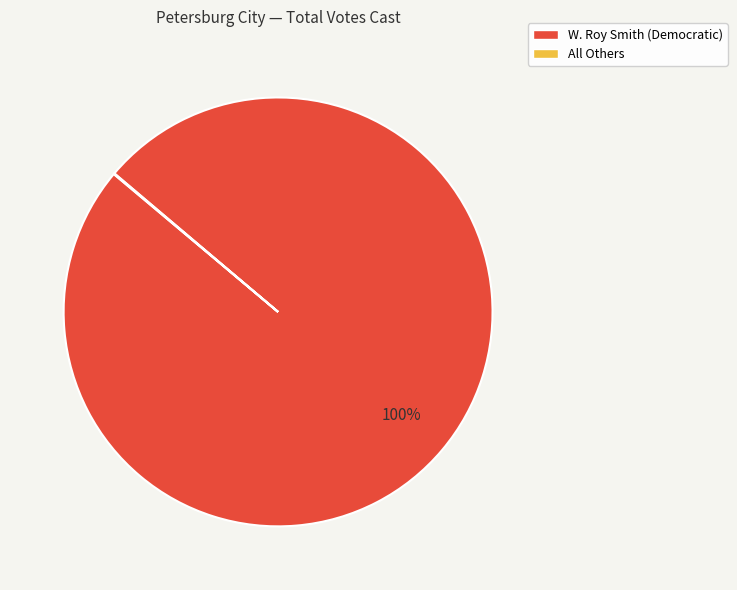

What is the largest slice in the pie chart?

W. Roy Smith (Democratic)